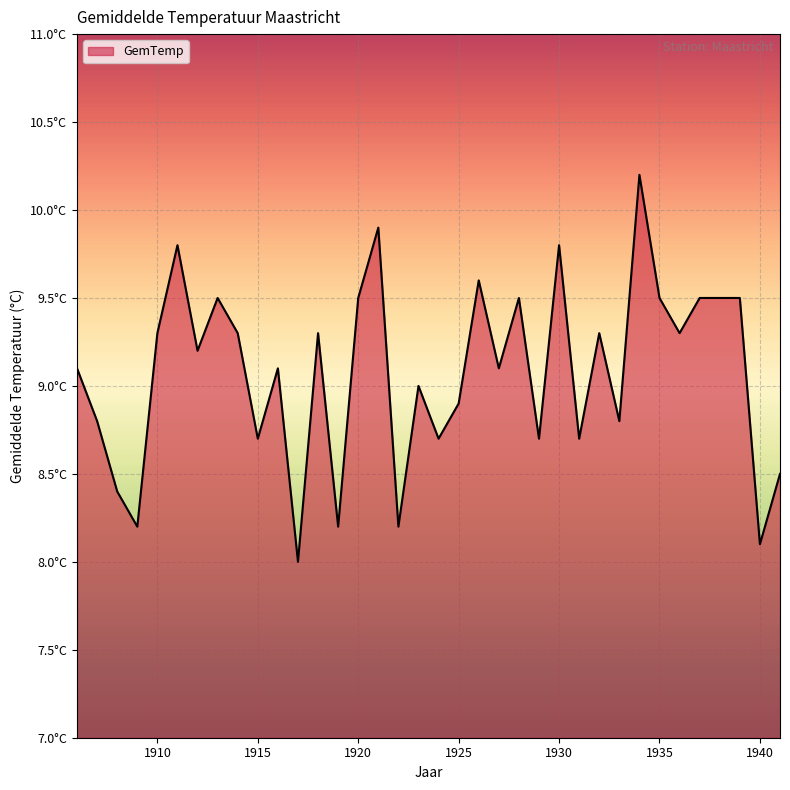

What is the difference between the second highest and second lowest values?

1.8